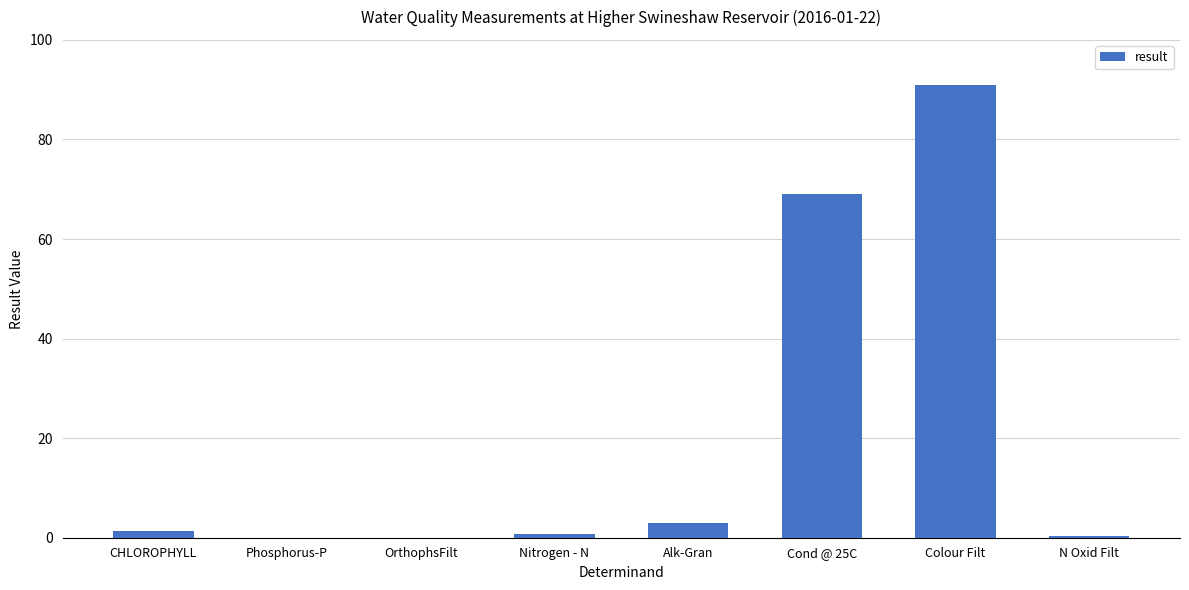

Is it true that the value at Colour Filt is 40.1?

False